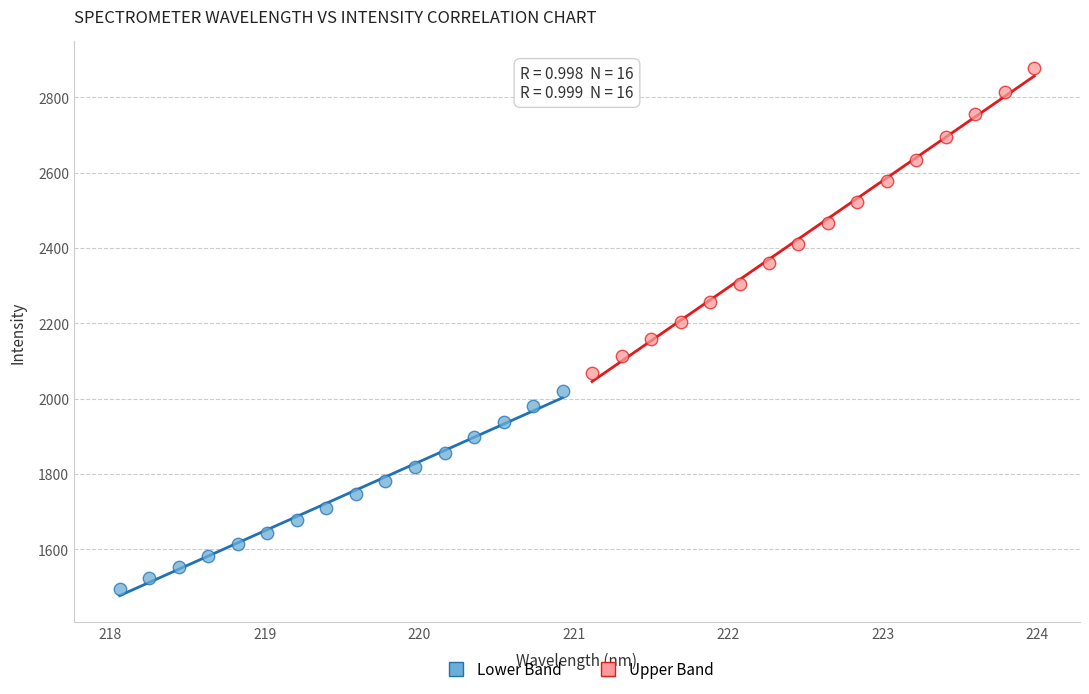

Which series reaches the minimum Y coordinate?

Lower Band